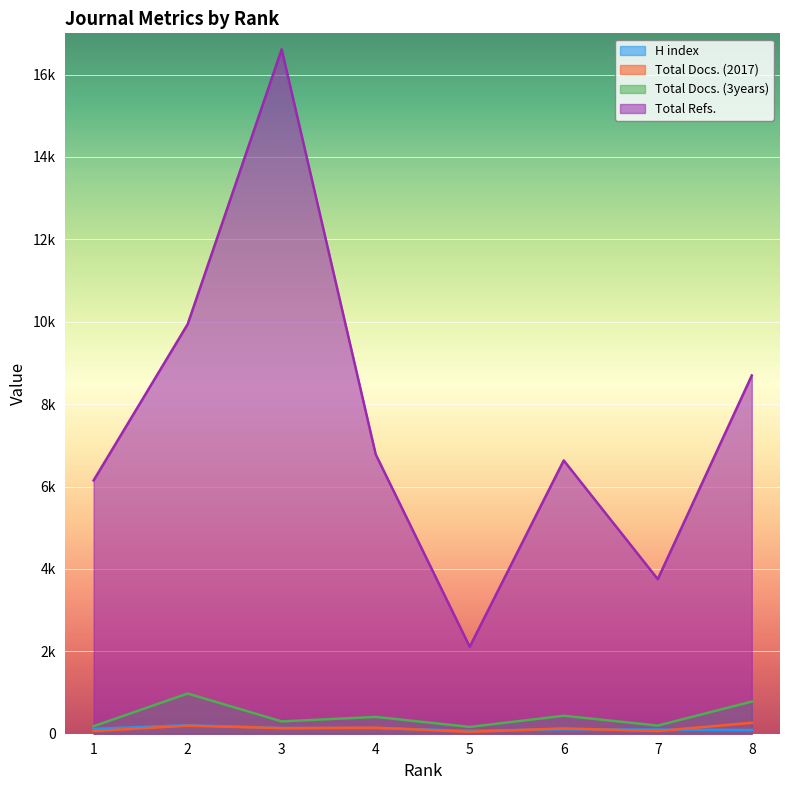

Is it true that Total Docs. (2017) equals 147 at 4?

True